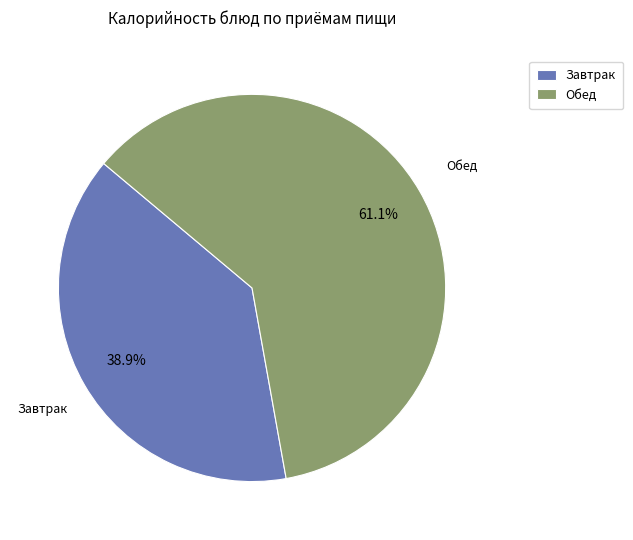

Which category has the biggest portion of the pie?

Обед